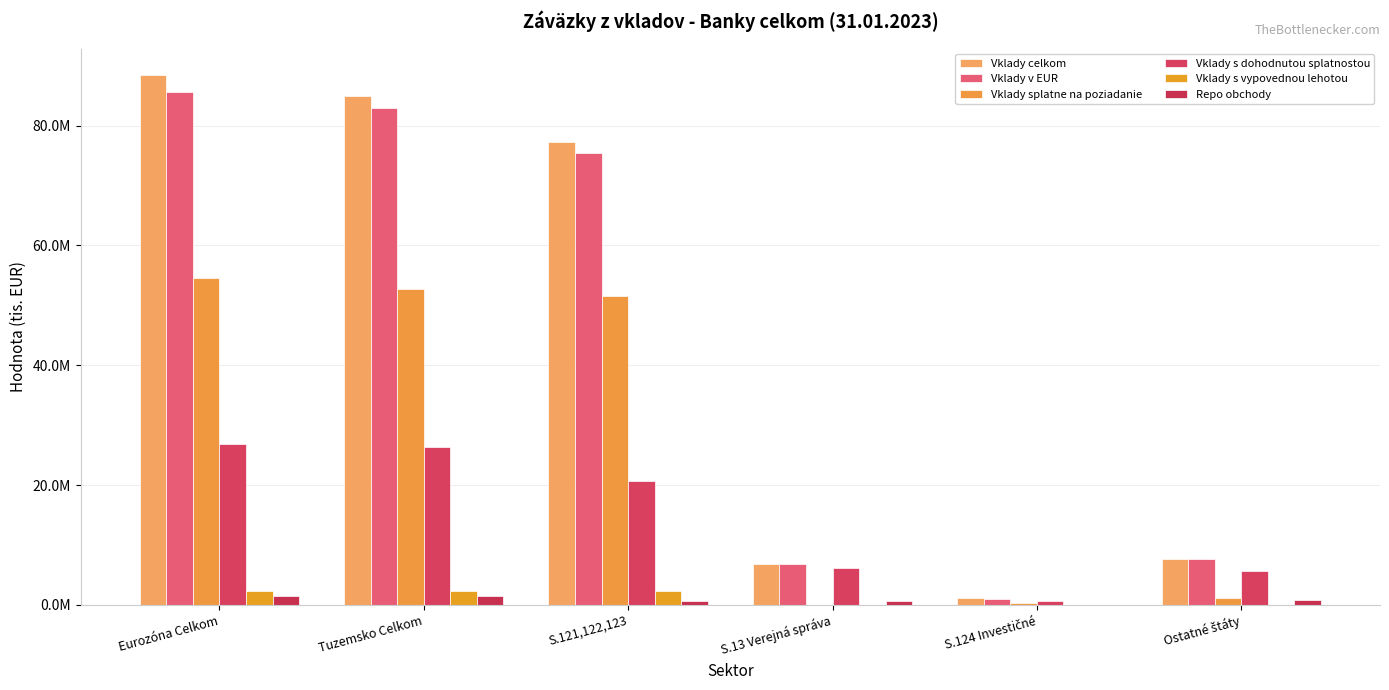

Is the value of Vklady celkom at S.124 Investičné greater than the value of Vklady s vypovednou lehotou at Tuzemsko Celkom?

No